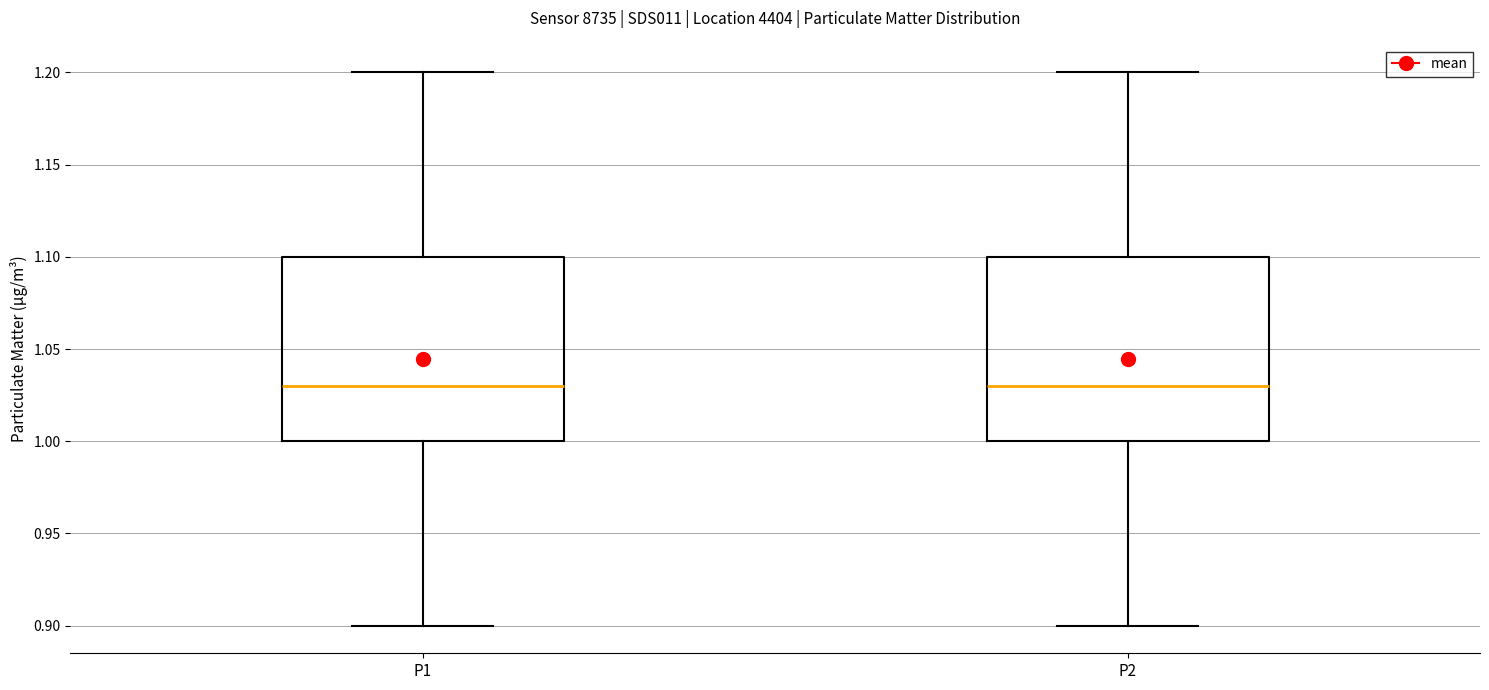

Reading left to right, transcribe this box plot: for each box, give where its median line is, the range the box spans, and where its two whiskers end, as read against the y-axis. The values are not printed on the chart, so give them approximately, as read against the axis.

P1: median 1.03, box 1.00 to 1.10, whiskers 0.90 to 1.20
P2: median 1.03, box 1.00 to 1.10, whiskers 0.90 to 1.20